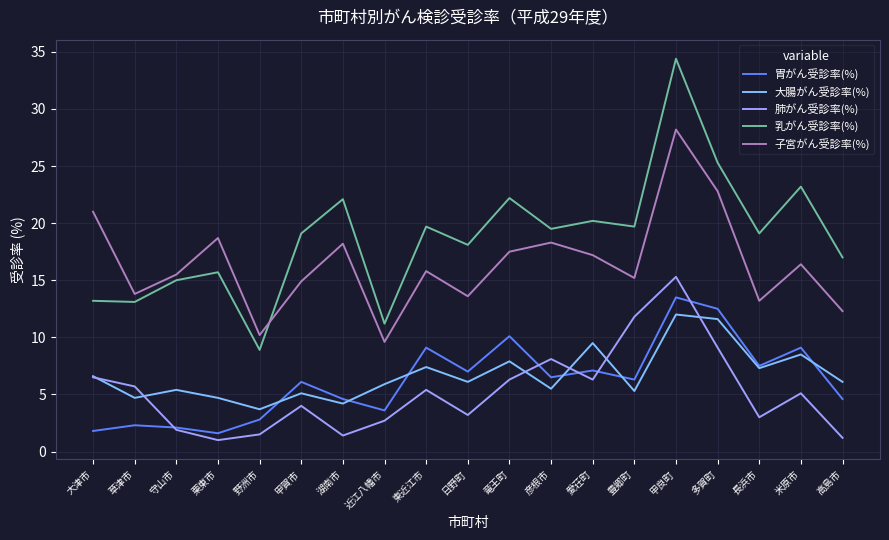

What is the difference between the highest and lowest values at 米原市?

18.1